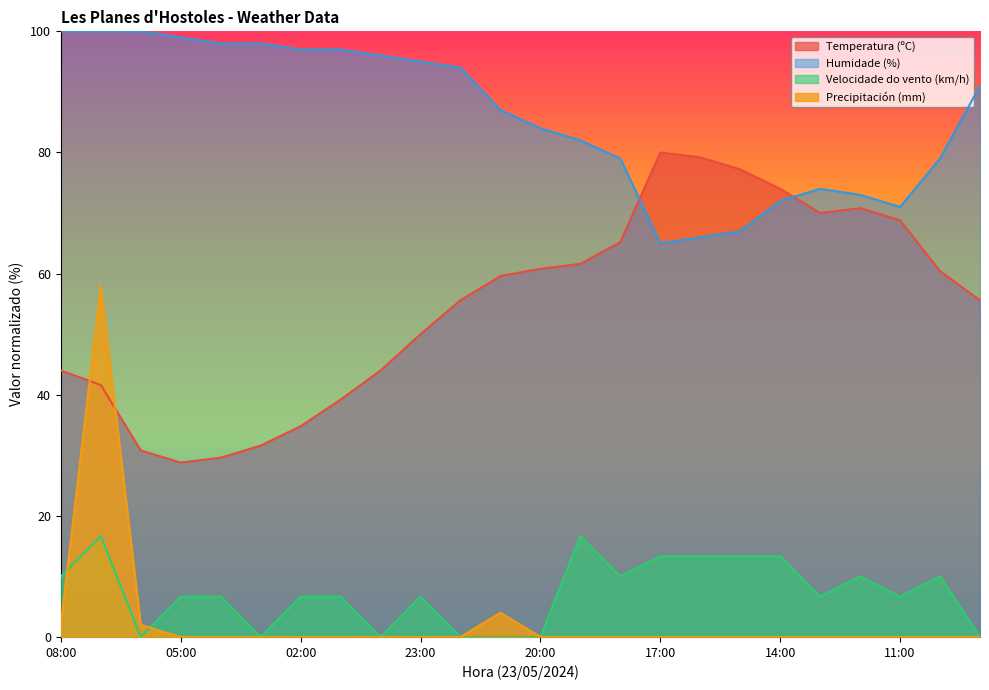

True or false: Humidade (%) has a value of 72.0 at 14:00.

True